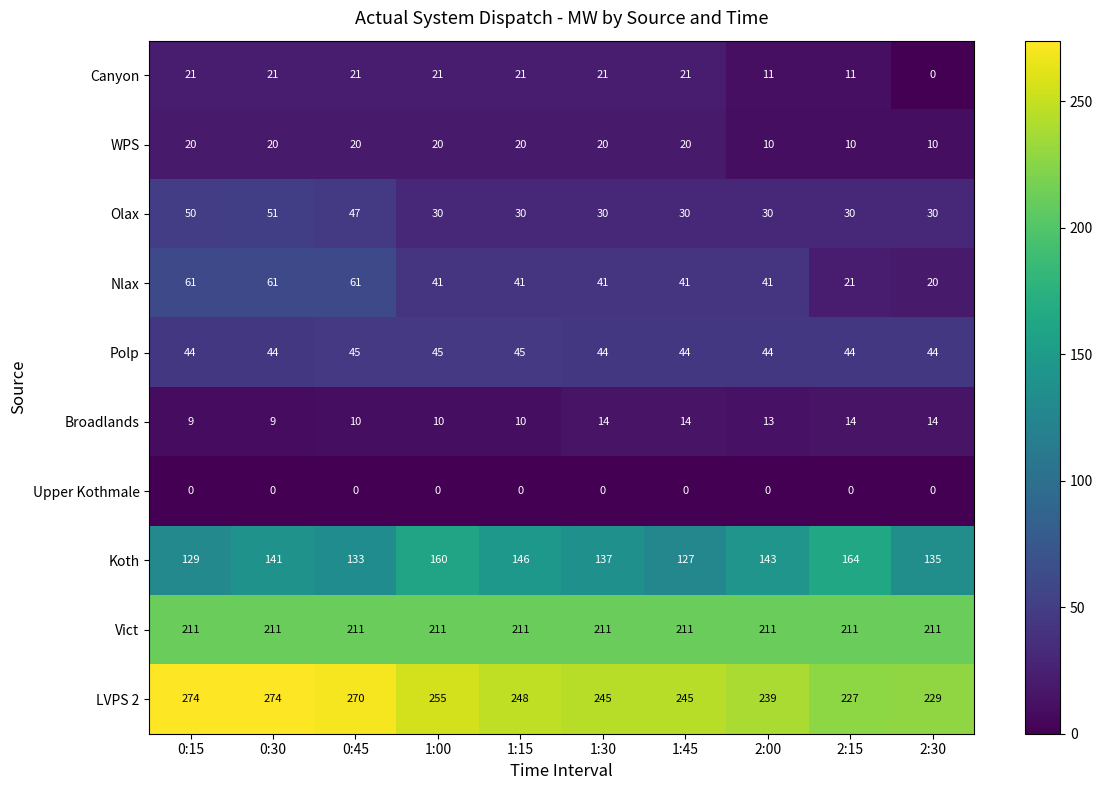

Which series has the largest total across all categories?

LVPS 2